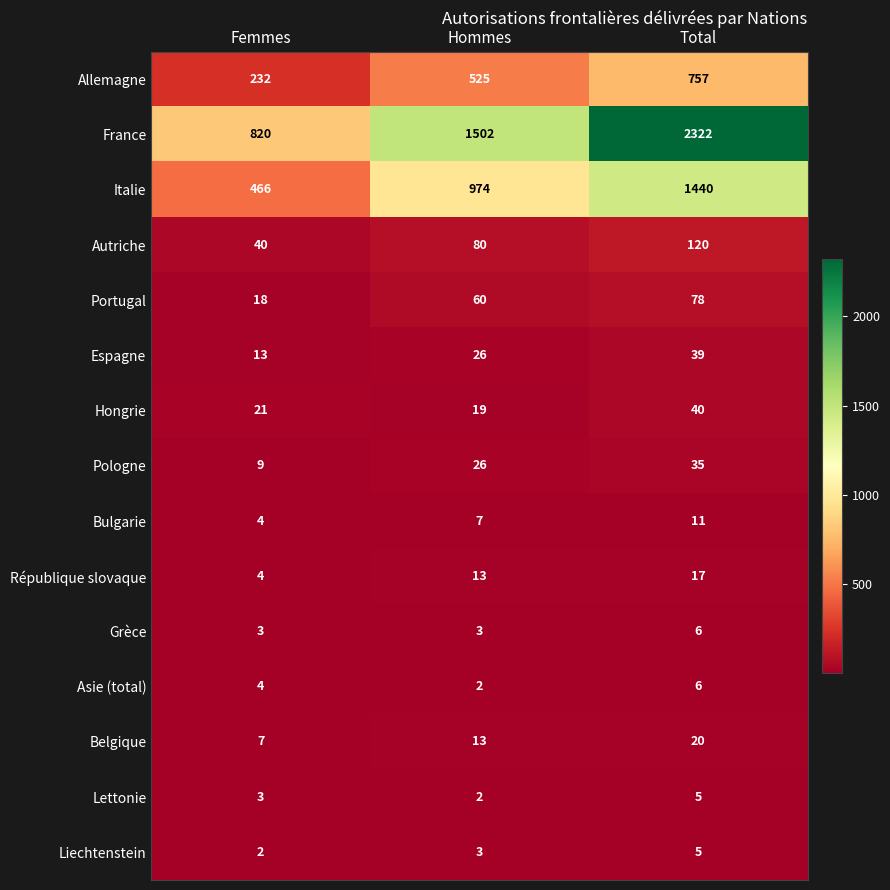

What value does the Allemagne series have at Femmes?

232